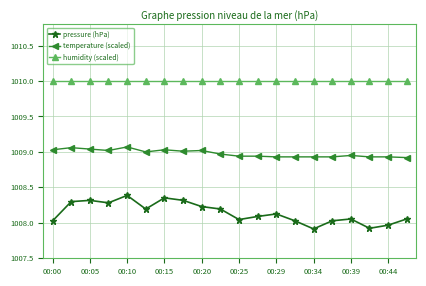

Which series has the widest spread of values?

pressure (hPa)